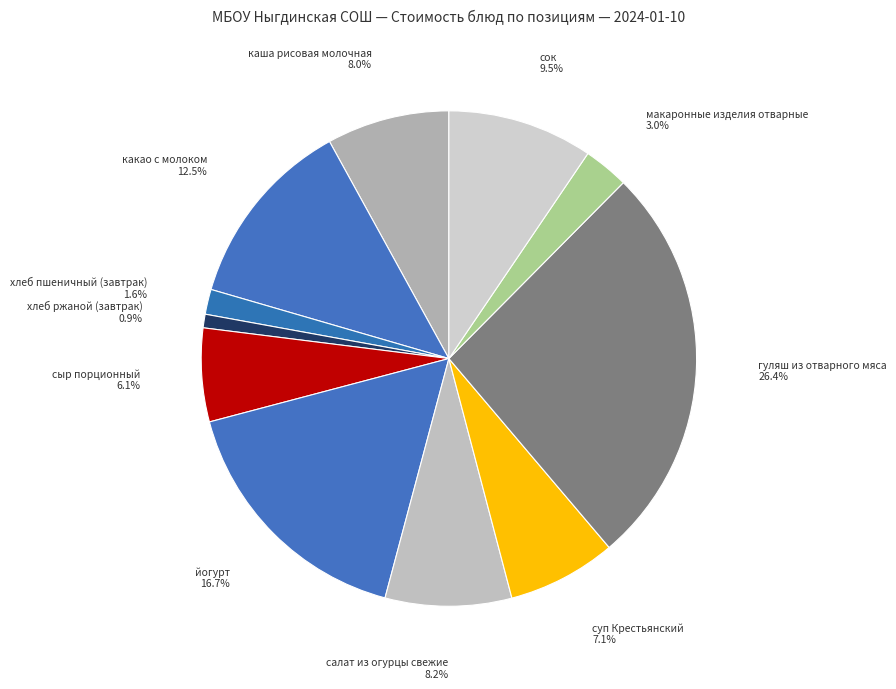

Which category has the smallest portion of the pie?

хлеб ржаной (завтрак)